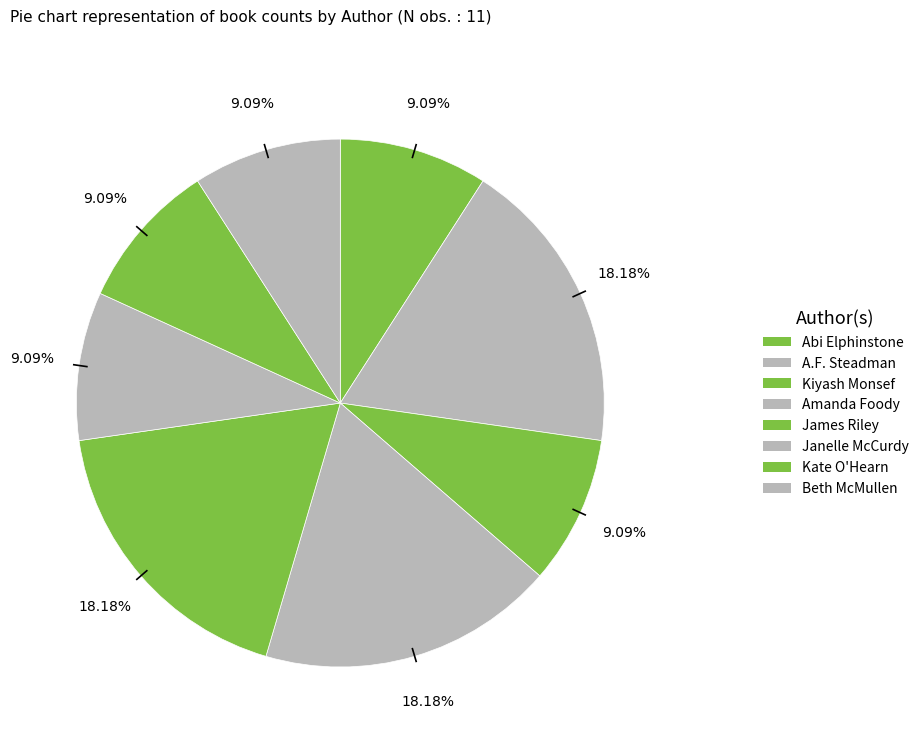

Is there any slice that represents more than half of the pie?

No